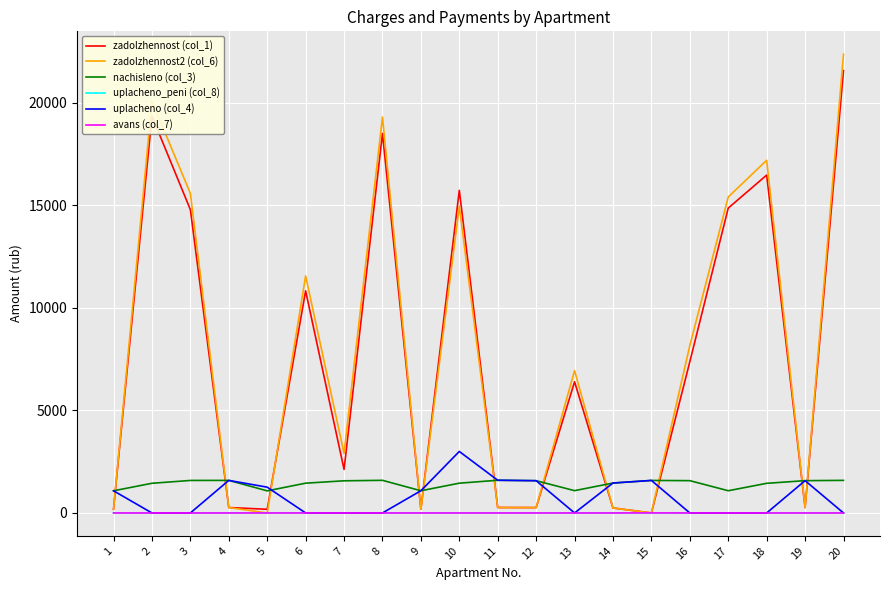

Does the chart display data point markers on the line(s)?

No